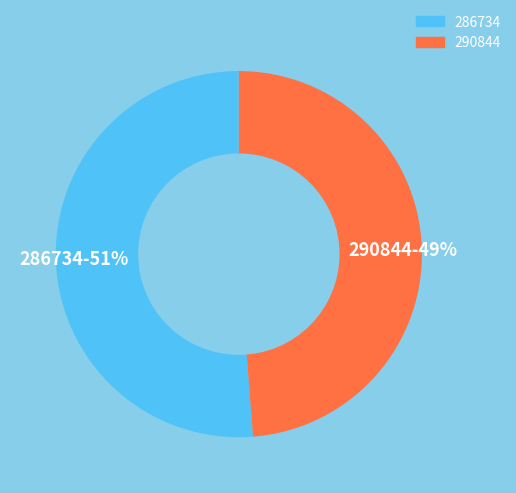

What is the ratio of the value at 290844 to the value at 286734?

1.0